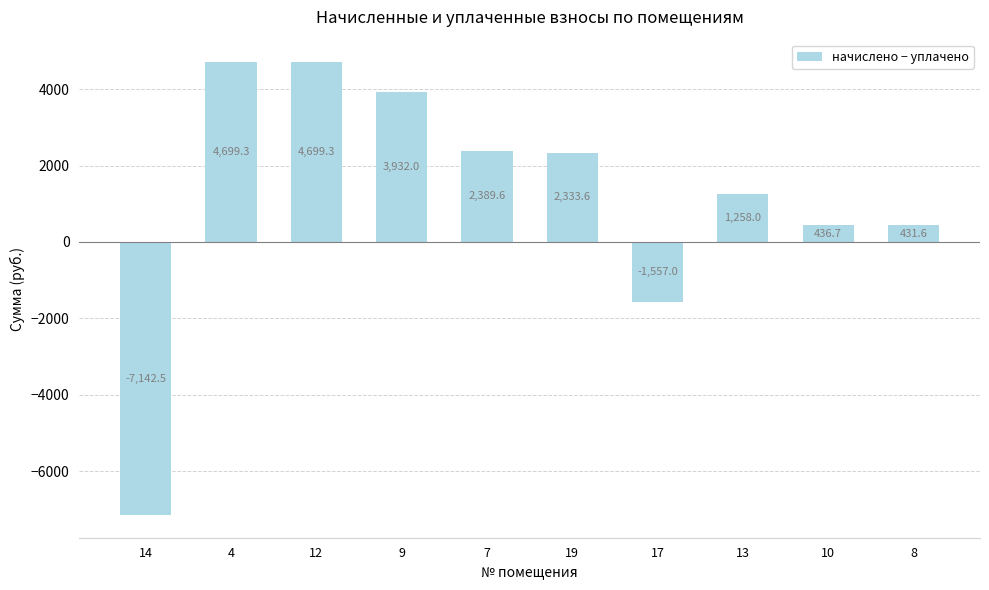

What is the sum of the values at 9 and 4?

8631.4